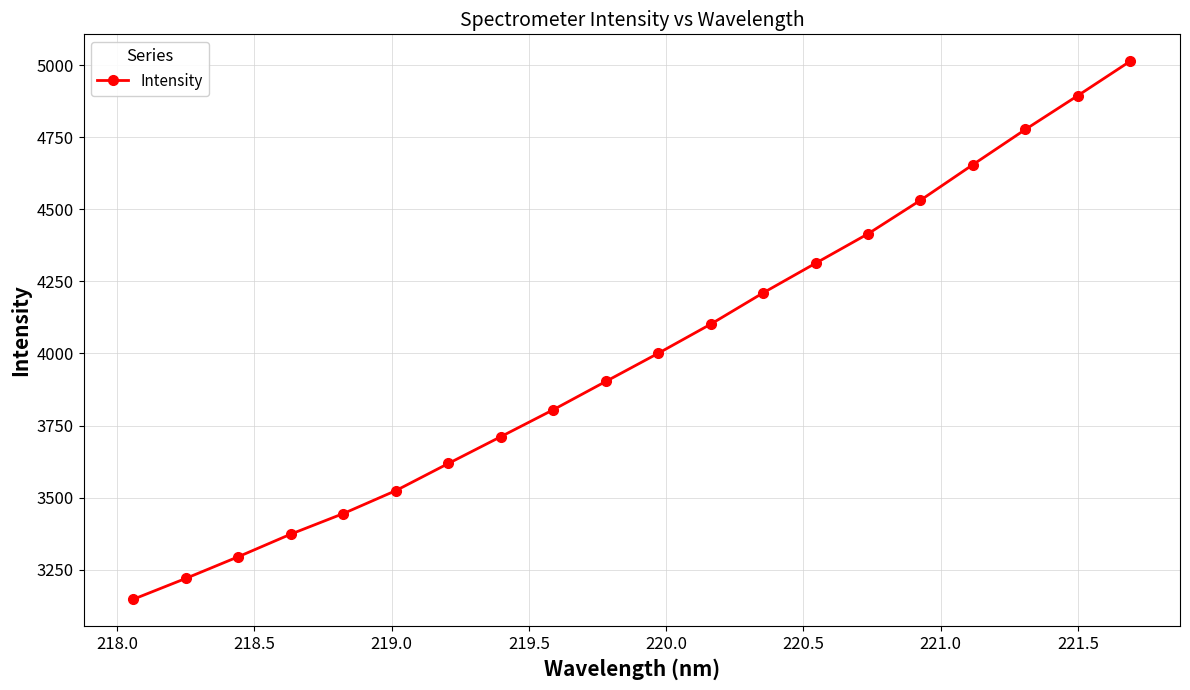

Reading left to right, transcribe all the data shown in this chart.

3148.0	3220.3	3295.5	3373.8	3445.1	3524.6	3618.6	3711.6	3805.0	3903.0	4000.7	4101.6	4210.1	4312.9	4414.9	4531.3	4654.7	4776.6	4893.9	5013.3